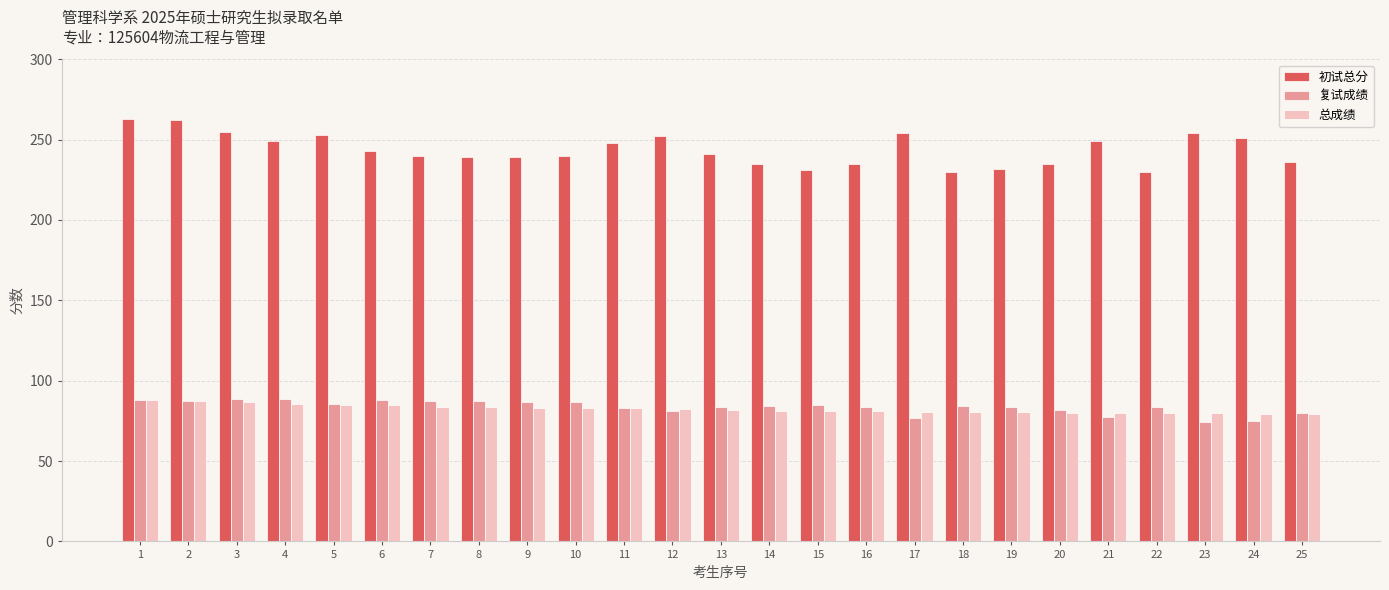

What is the total value across all series at 5?

423.3